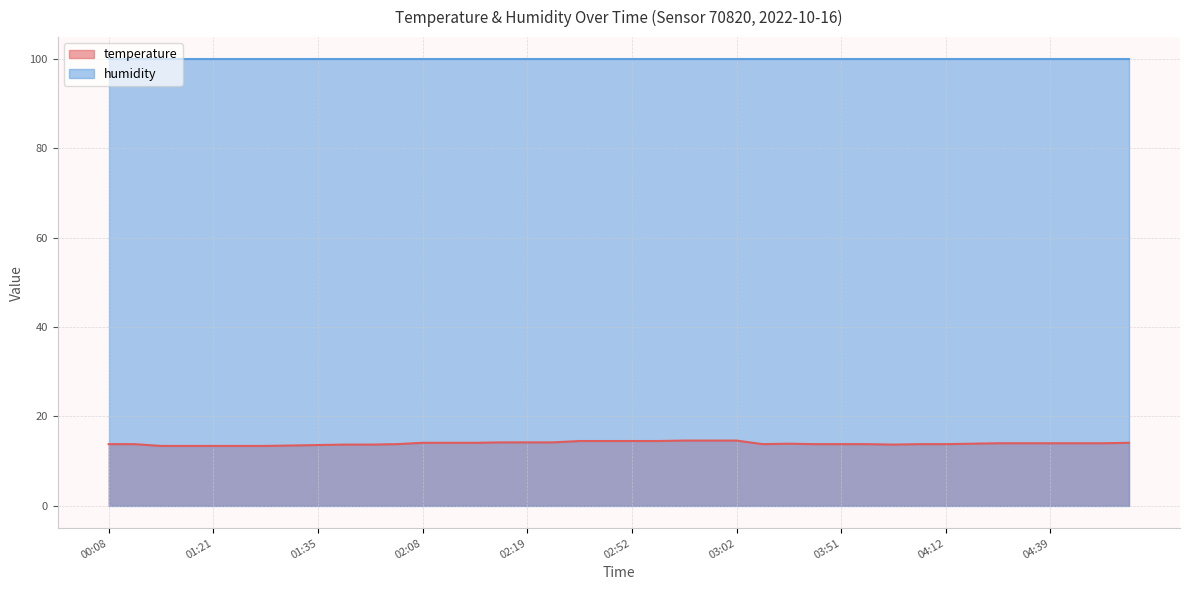

List the labels in order of value, smallest first.

01:12, 01:15, 01:21, 01:27, 01:29, 01:32, 01:35, 01:41, 01:43, 03:56, 00:08, 00:26, 01:46, 03:44, 03:49, 03:51, 03:54, 03:58, 04:12, 03:46, 04:31, 04:33, 04:36, 04:39, 04:42, 04:44, 02:08, 02:10, 02:13, 04:47, 02:16, 02:19, 02:22, 02:46, 02:49, 02:52, 02:54, 02:57, 02:59, 03:02